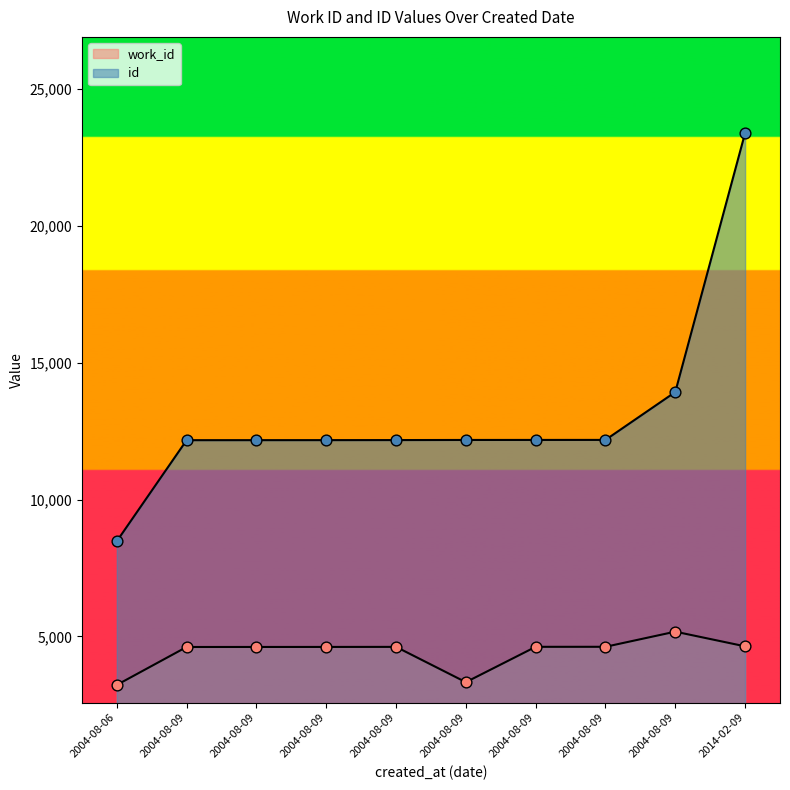

What is the total value across all series at 2004-08-09?

16788